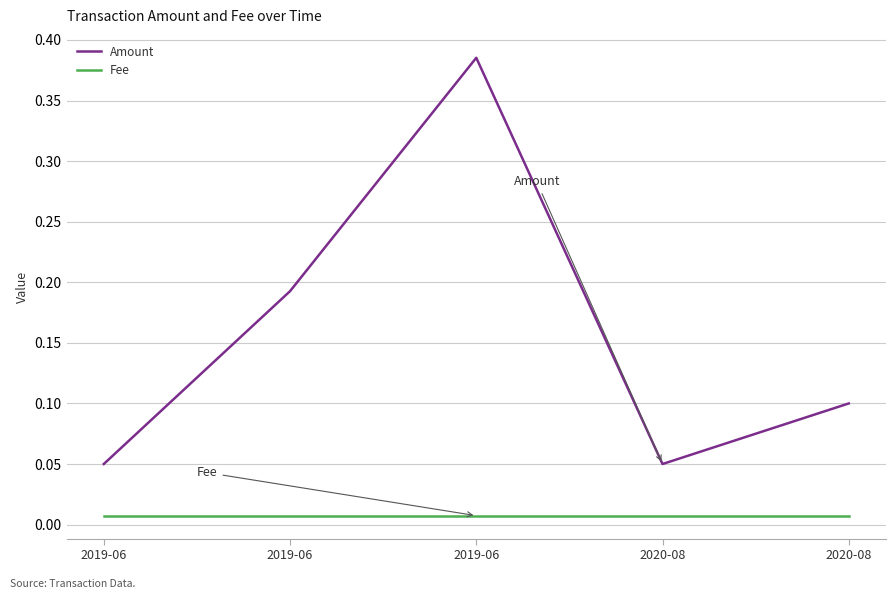

Rank the series at 2019-06 from highest to lowest value.

Amount, Fee